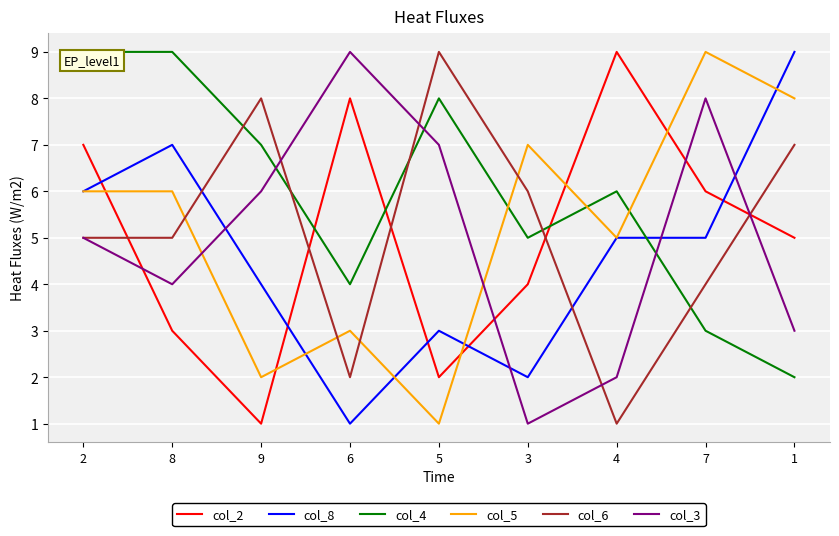

At how many categories does at least one series exceed 5?

9